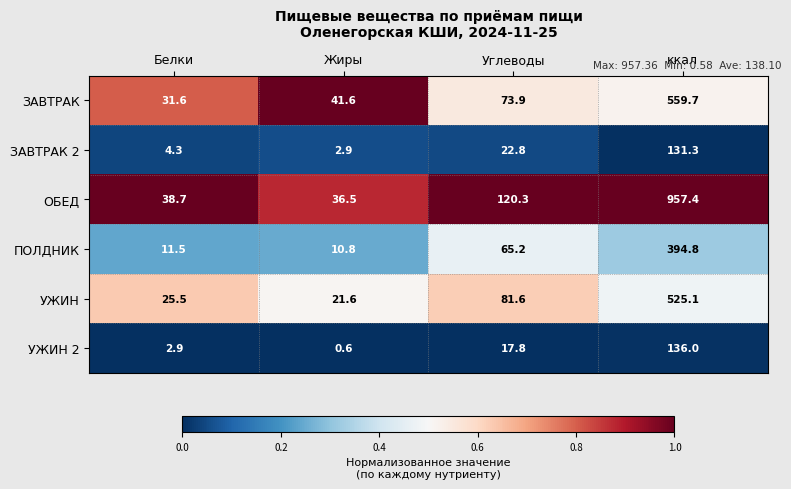

What value does the ЗАВТРАК series have at Жиры?

41.6